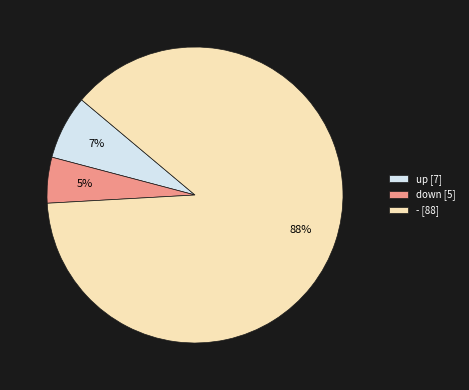

Do down [5] and - [88] together represent more than half of the pie?

Yes